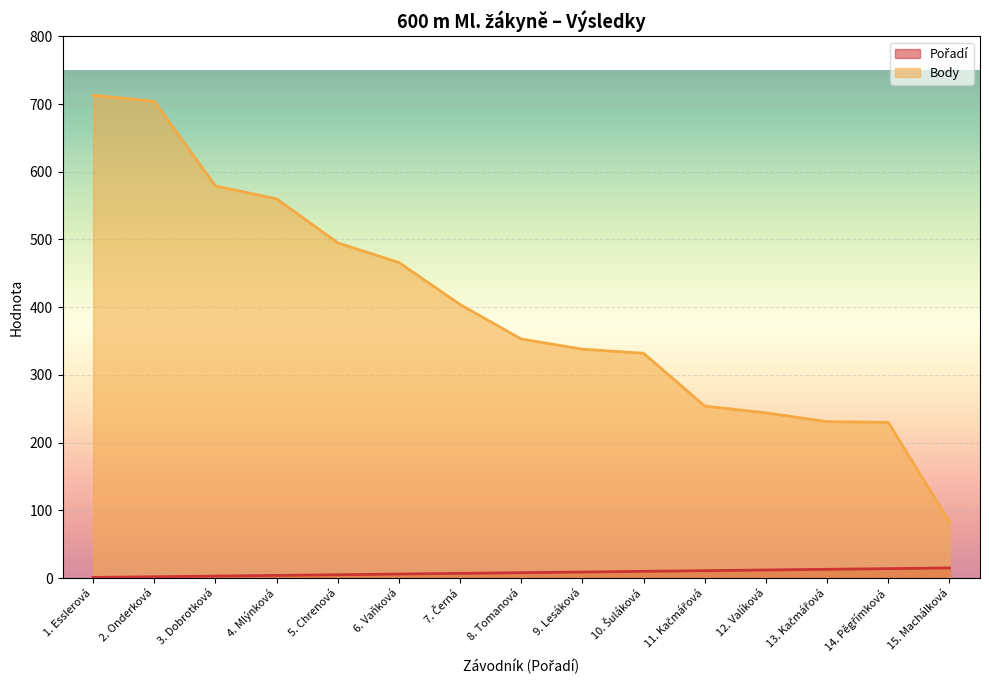

Which series has the largest total across all categories?

Body